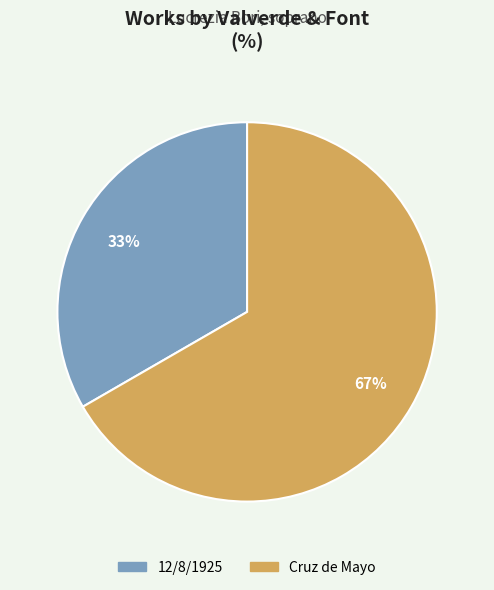

How many segments does this pie chart have?

2